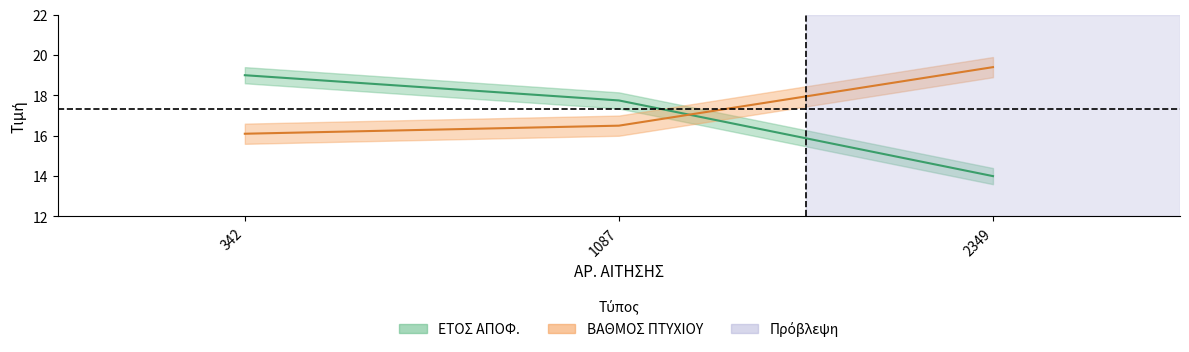

How many values in the ΕΤΟΣ ΑΠΟΦ. series are below 17?

1